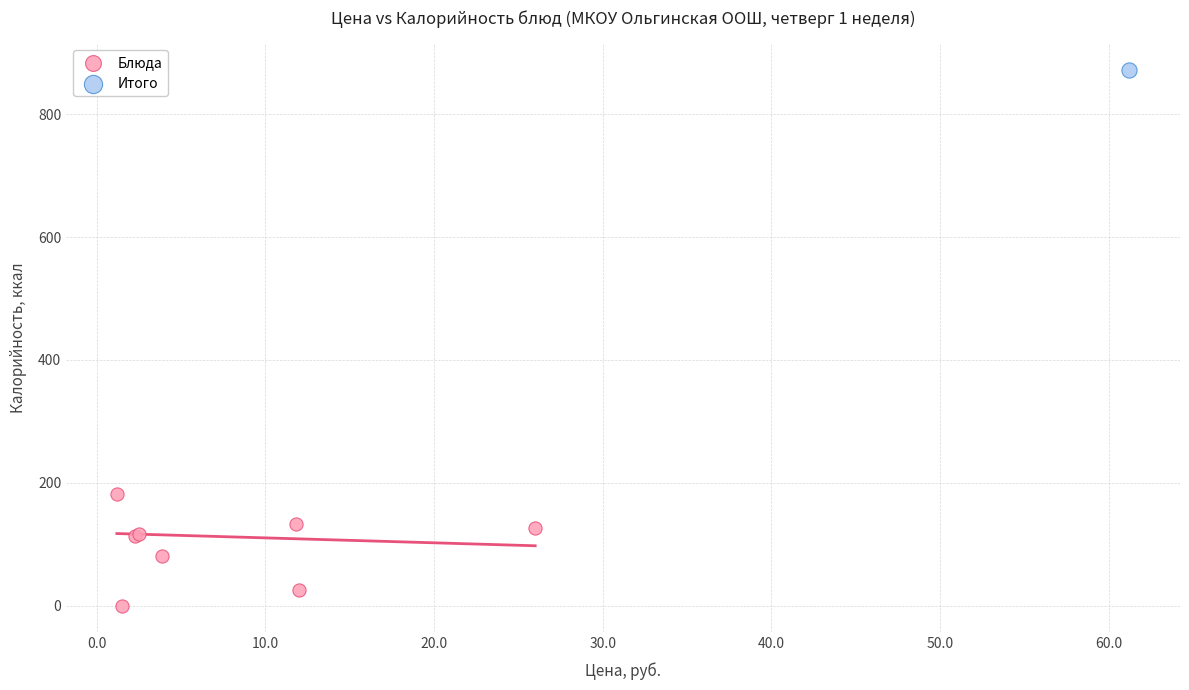

What are all the series names shown in the legend?

Блюда, Итого